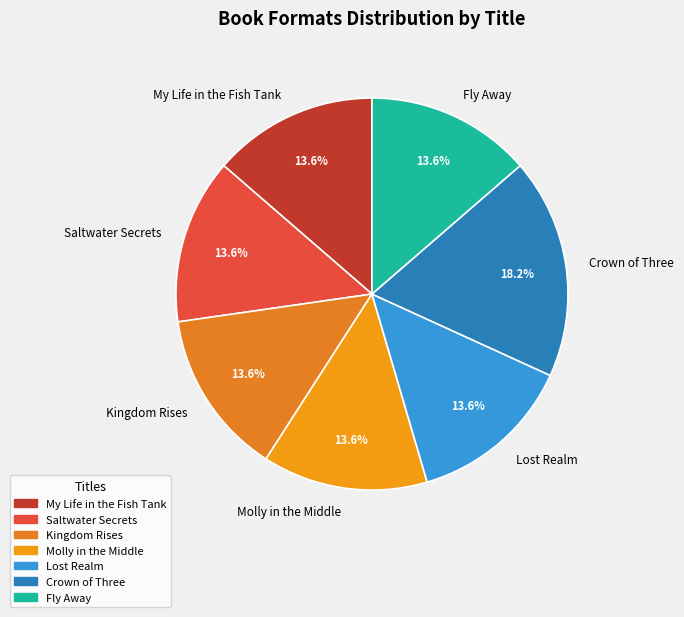

To the nearest percent, what is the difference between the largest and smallest slice percentages?

5%